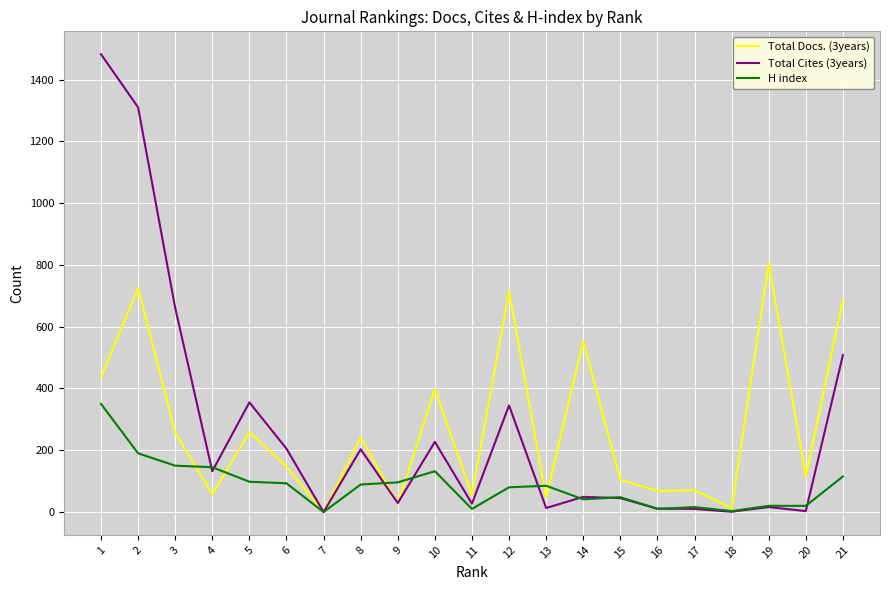

Which label corresponds to the largest value in the chart?

1